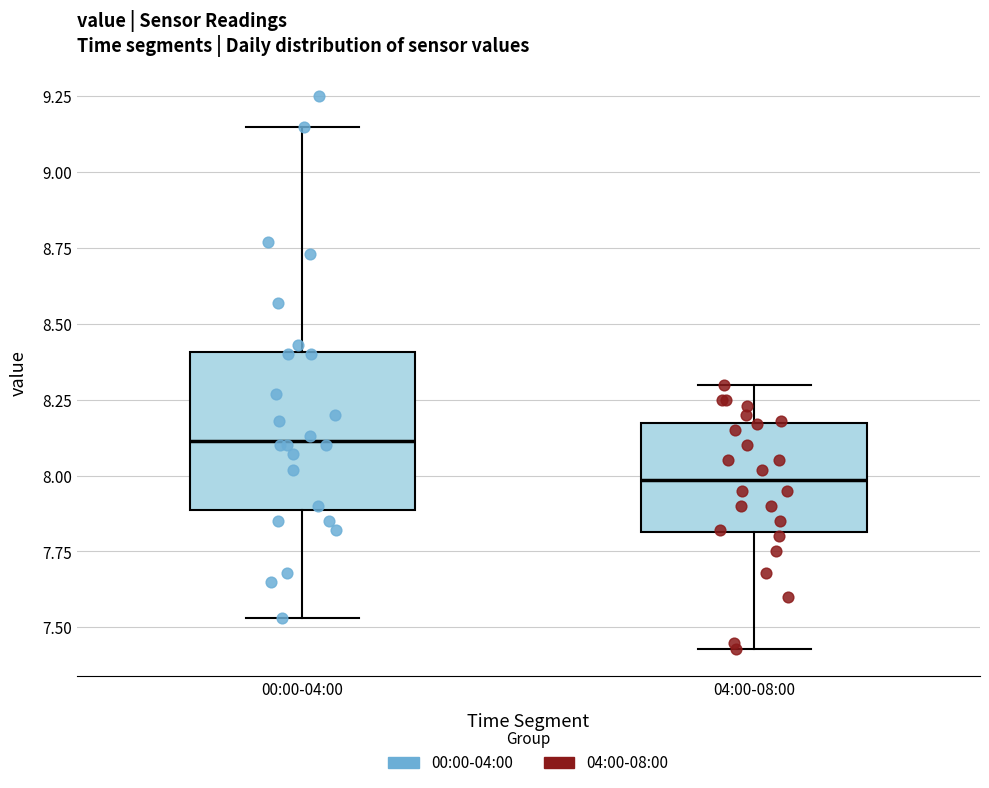

Reading left to right, transcribe this box plot: for each box, give where its median line is, the range the box spans, and where its two whiskers end, as read against the y-axis. The values are not printed on the chart, so give them approximately, as read against the axis.

00:00-04:00: median 8.10, box 7.90 to 8.40, whiskers 7.55 to 9.15
04:00-08:00: median 8.00, box 7.80 to 8.15, whiskers 7.45 to 8.30